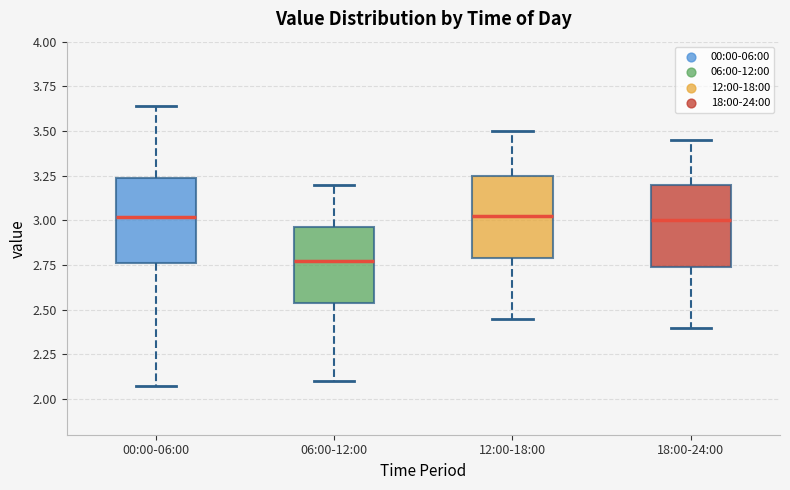

Where does the lower whisker of the box for 00:00-06:00 end on the y-axis? The values are not printed on the chart, so give them approximately, as read against the axis.

2.05